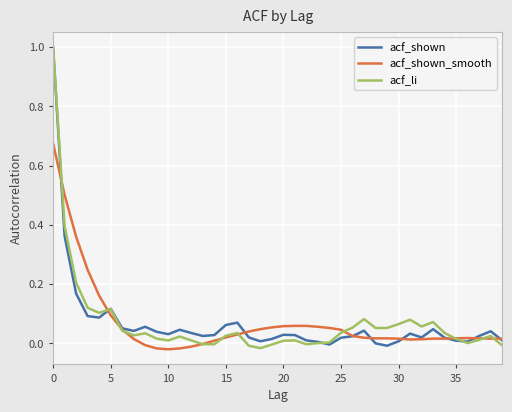

Which category has the lowest value in the acf_shown_smooth series?

10